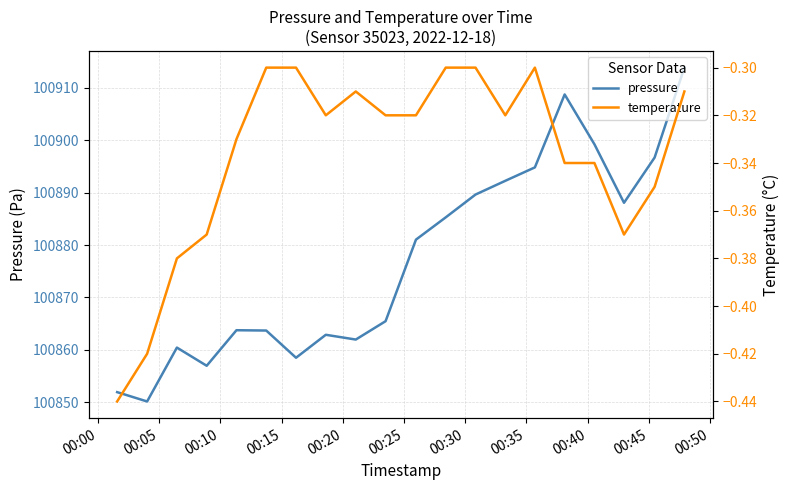

What is the difference between the maximum and minimum values in the temperature series?

0.1